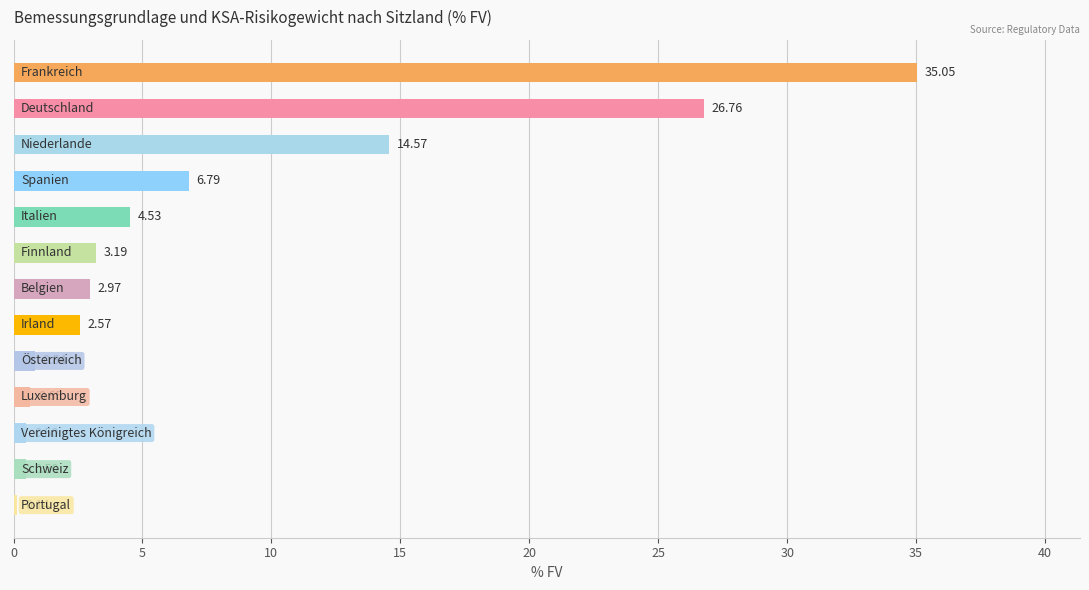

What is the average value?

7.6